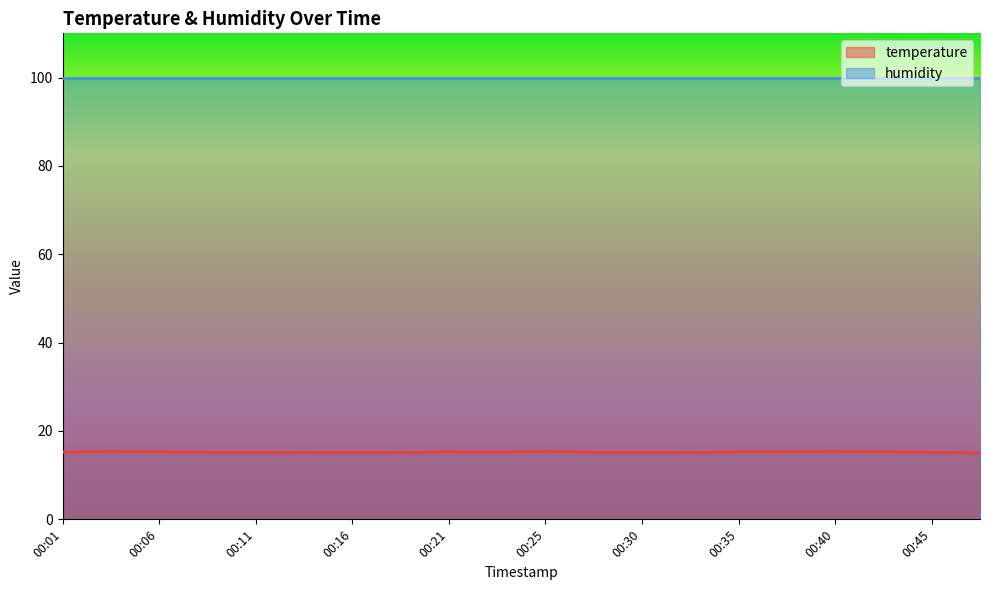

Approximately how many times larger is the value at 00:28 compared to 00:21?

1.0